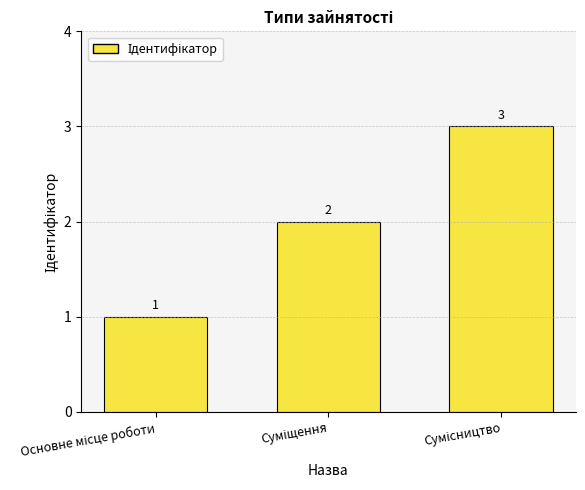

What is the greatest value displayed?

3